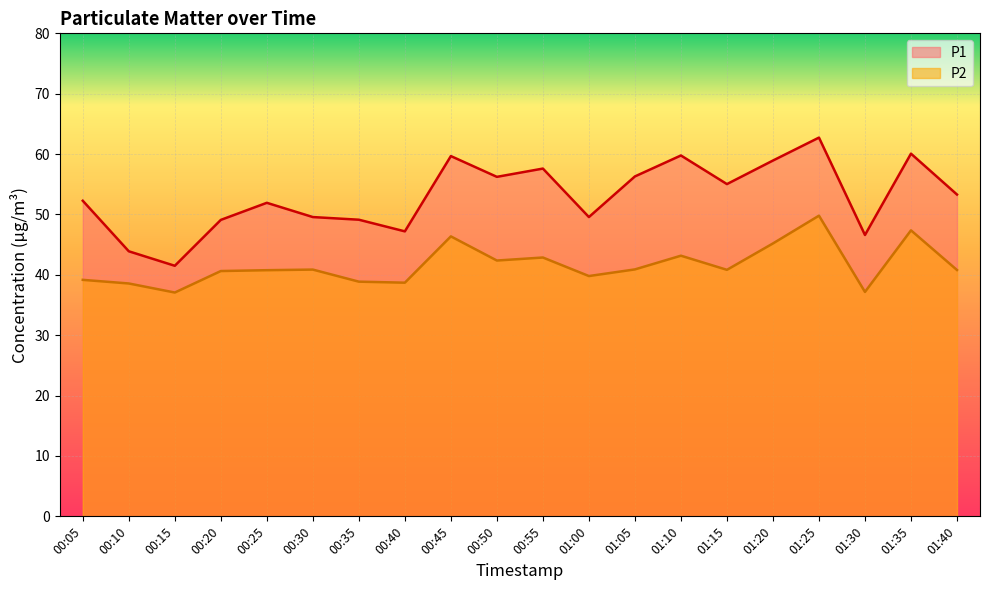

Which label corresponds to the smallest value in the chart?

00:15